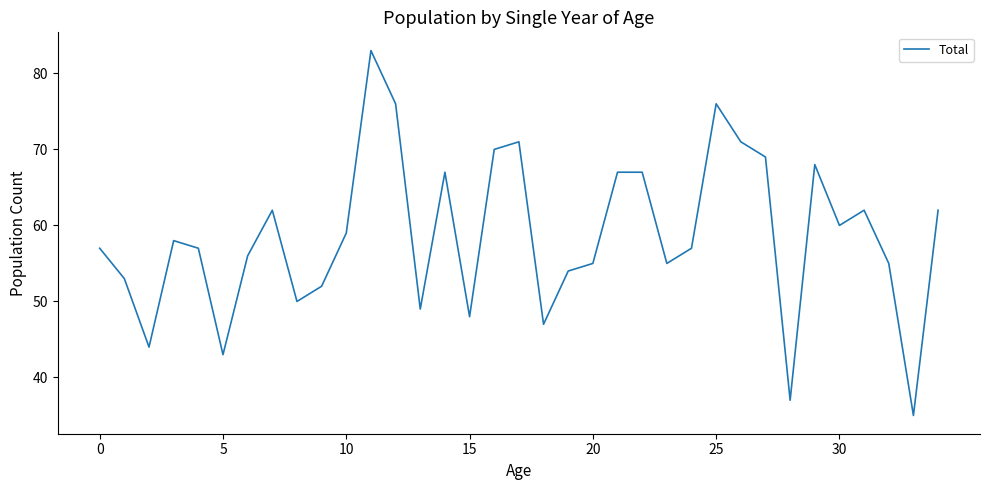

What is the difference between the maximum and minimum values?

48